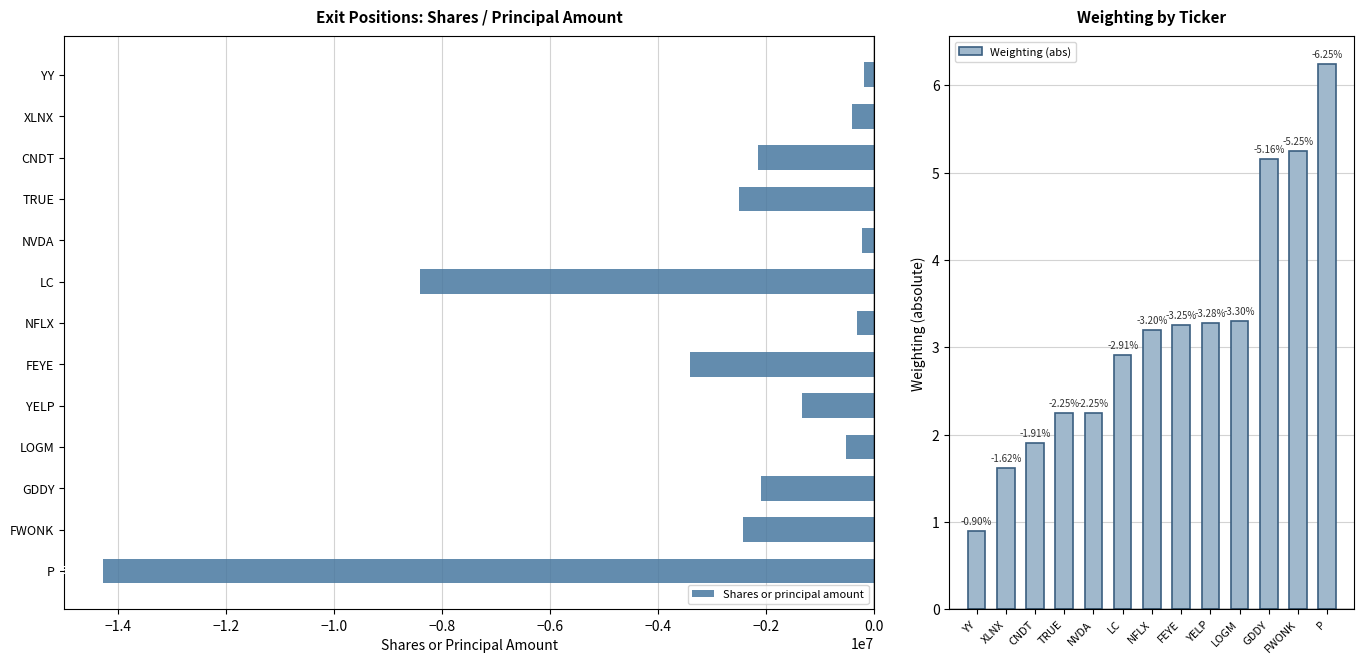

What is the difference between the second highest and second lowest values in the Shares or principal amount series?

8192197.0